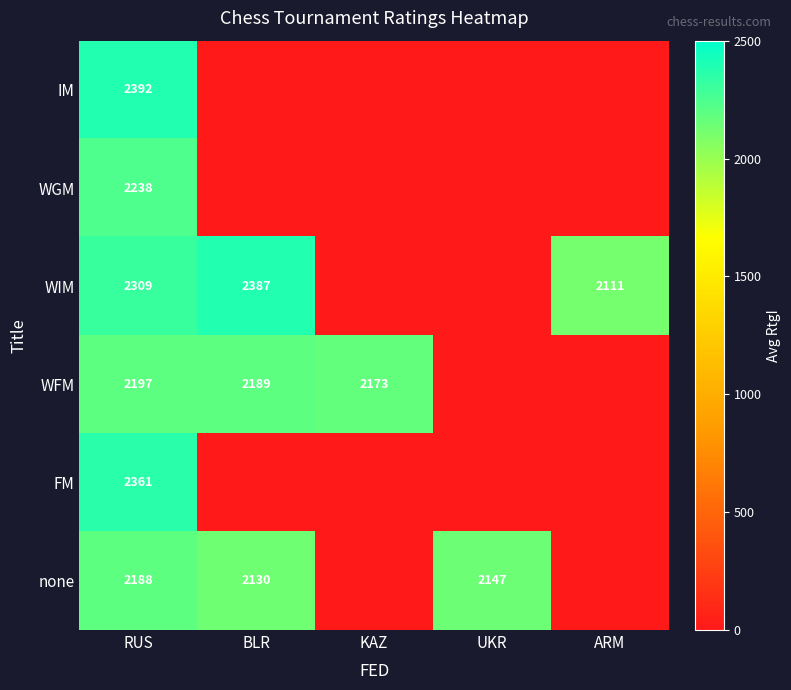

Is it true that WIM equals 3635 at RUS?

False